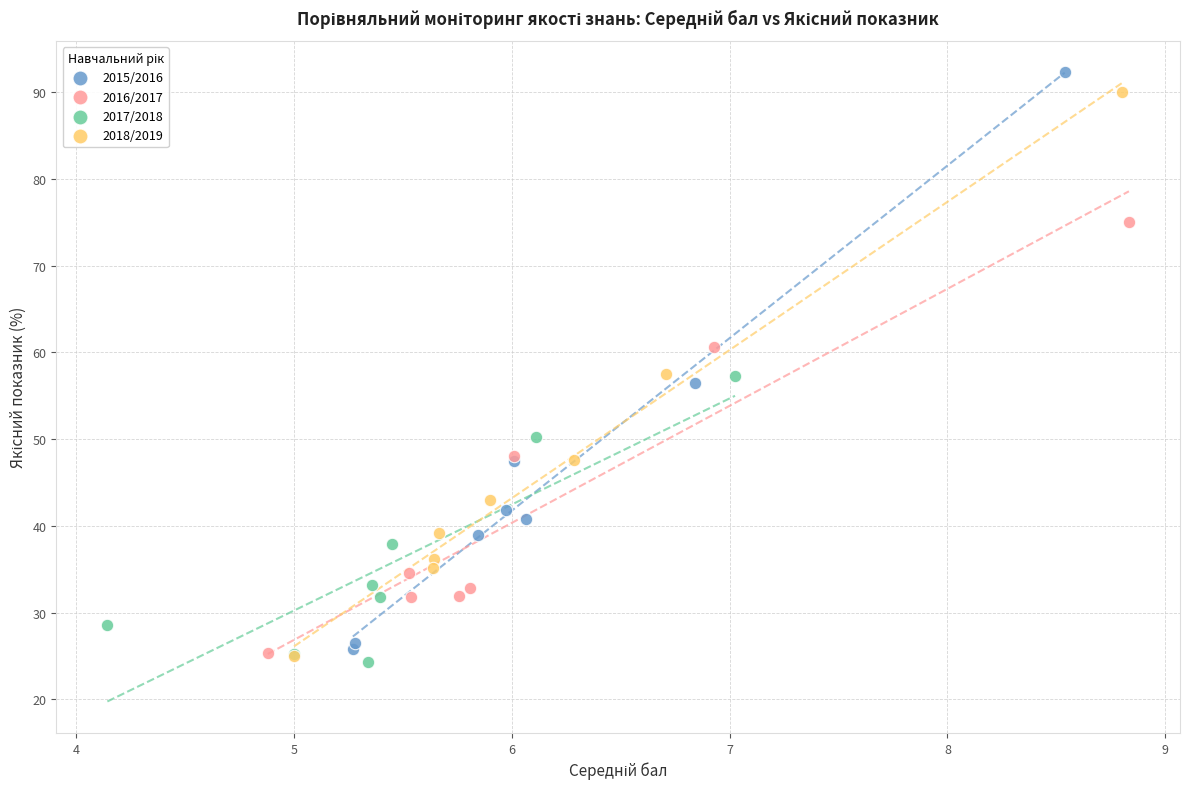

Which series has the widest spread of Y values?

2015/2016